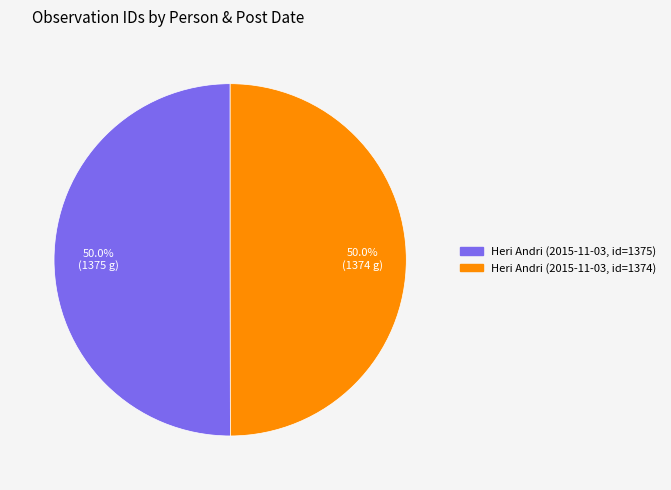

What percentage do Heri Andri (2015-11-03, id=1375) and Heri Andri (2015-11-03, id=1374) together represent?

100.0%